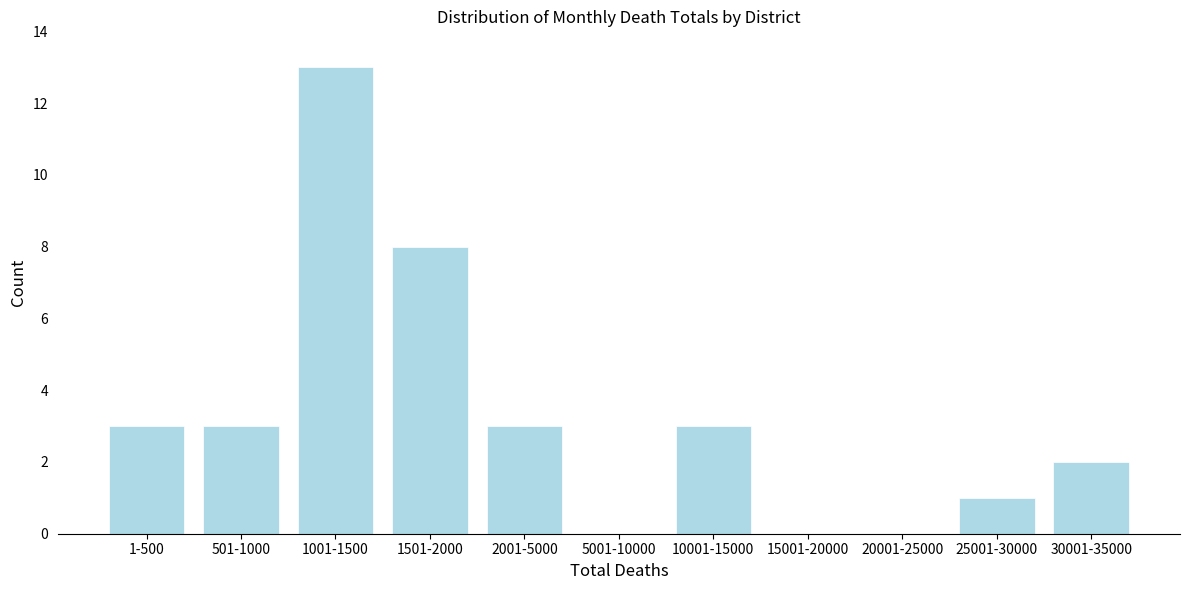

Reading left to right, extract all data points from this chart.

1-500=3	501-1000=3	1001-1500=13	1501-2000=8	2001-5000=3	5001-10000=0	10001-15000=3	15001-20000=0	20001-25000=0	25001-30000=1	30001-35000=2